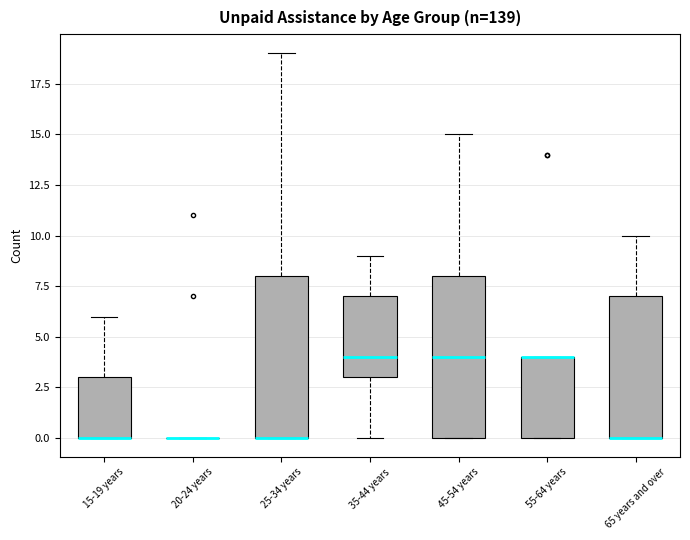

Reading left to right, read every box against the y-axis: the position of its median line, the range the box covers, and the ends of its whiskers. The values are not printed on the chart, so give them approximately, as read against the axis.

15-19 years: median 0 (drawn on the box's lower edge), box 0 to 3, whiskers 0 to 6
20-24 years: box collapsed to a line at 0, whiskers 0 to 0
25-34 years: median 0 (drawn on the box's lower edge), box 0 to 8, whiskers 0 to 19
35-44 years: median 4, box 3 to 7, whiskers 0 to 9
45-54 years: median 4, box 0 to 8, whiskers 0 to 15
55-64 years: median 4 (drawn on the box's upper edge), box 0 to 4, whiskers 0 to 4
65 years and over: median 0 (drawn on the box's lower edge), box 0 to 7, whiskers 0 to 10